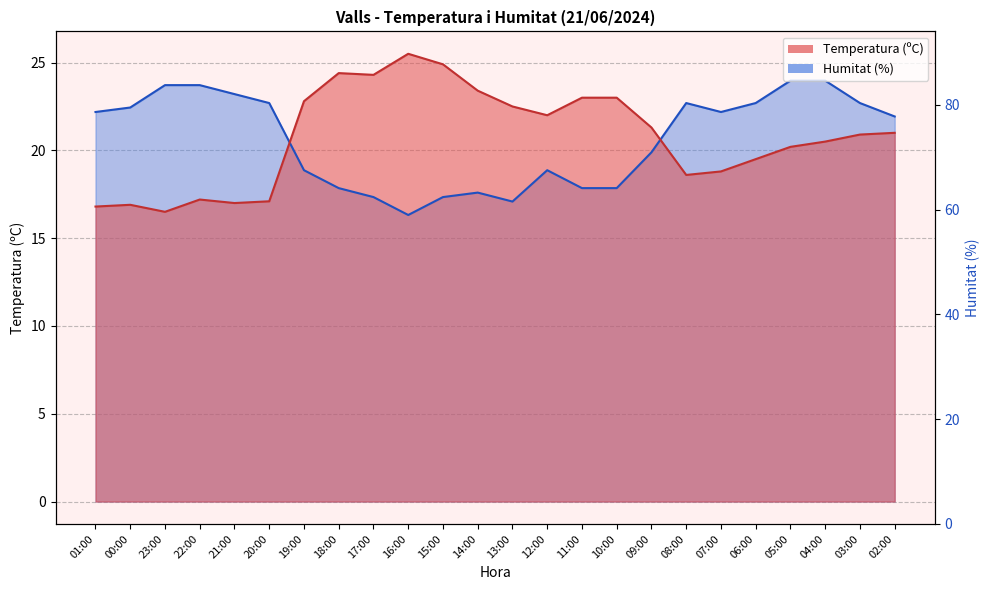

Between which two adjacent categories do Temperatura (ºC) and Humitat (%) first intersect?

20:00 and 19:00